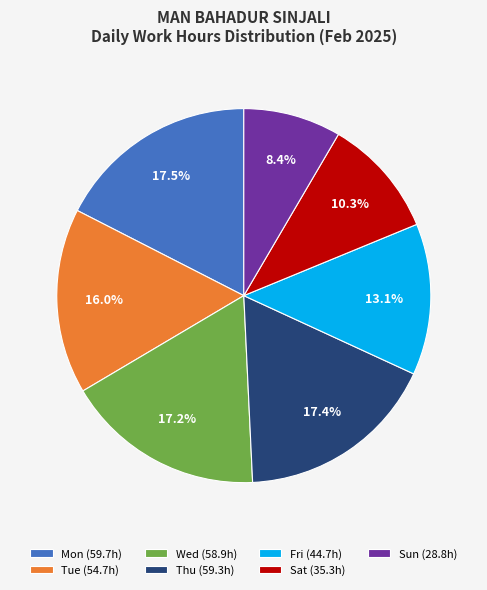

Count the number of slices in the pie.

7